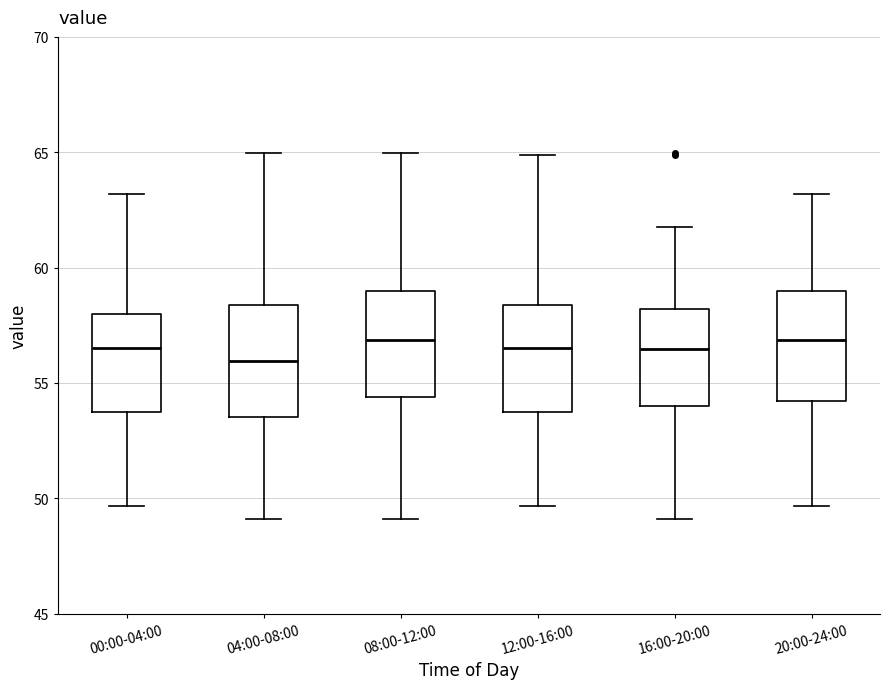

Reading left to right, transcribe this box plot: for each box, give where its median line is, the range the box spans, and where its two whiskers end, as read against the y-axis. The values are not printed on the chart, so give them approximately, as read against the axis.

00:00-04:00: median 56.5, box 53.5 to 58.0, whiskers 49.5 to 63.0
04:00-08:00: median 56.0, box 53.5 to 58.5, whiskers 49.0 to 65.0
08:00-12:00: median 57.0, box 54.5 to 59.0, whiskers 49.0 to 65.0
12:00-16:00: median 56.5, box 53.5 to 58.5, whiskers 49.5 to 65.0
16:00-20:00: median 56.5, box 54.0 to 58.0, whiskers 49.0 to 62.0
20:00-24:00: median 57.0, box 54.0 to 59.0, whiskers 49.5 to 63.0